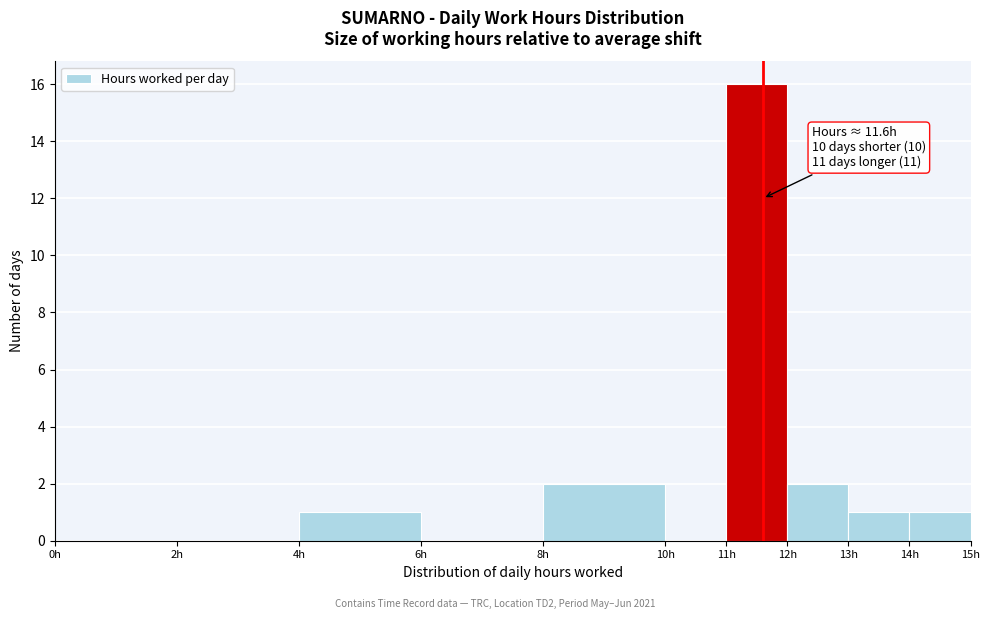

Which range on the x-axis has the tallest bar?

11 to 12